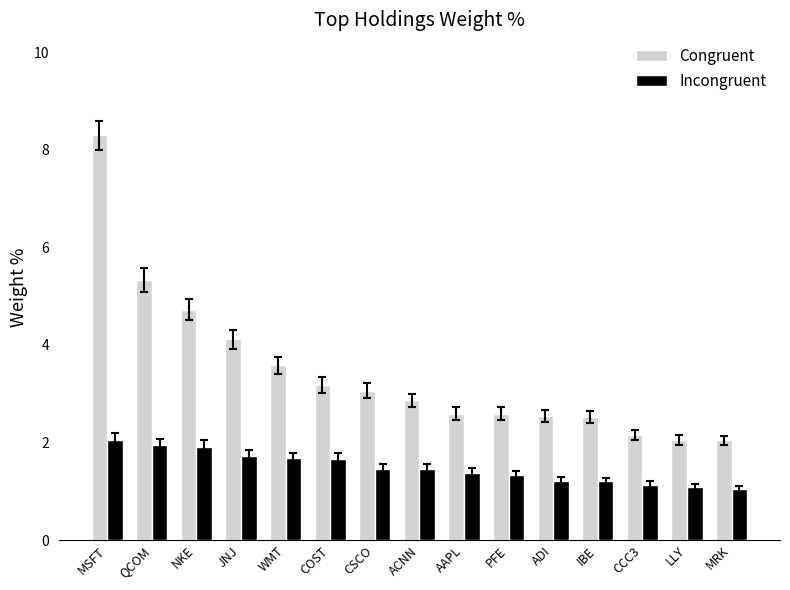

What is the spread (max minus min) of values at ACNN?

1.4